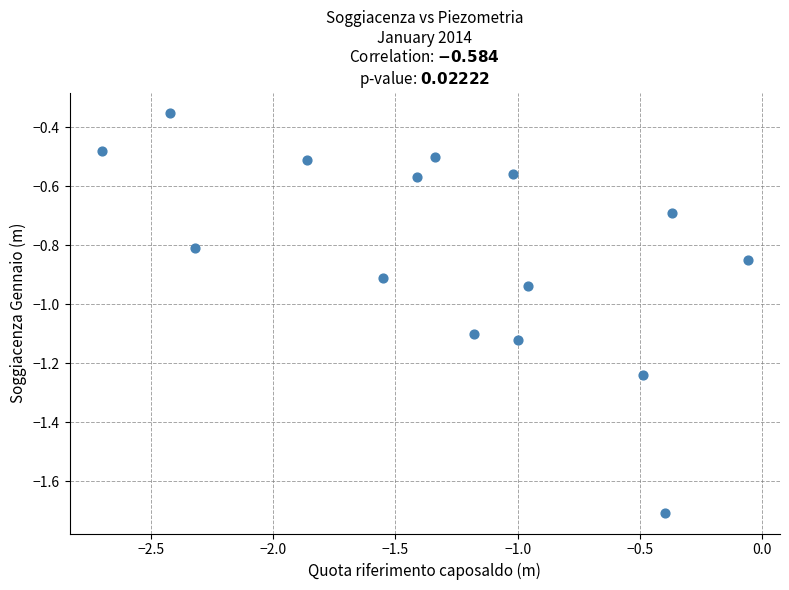

What is the range of Y values (max minus min)?

1.4